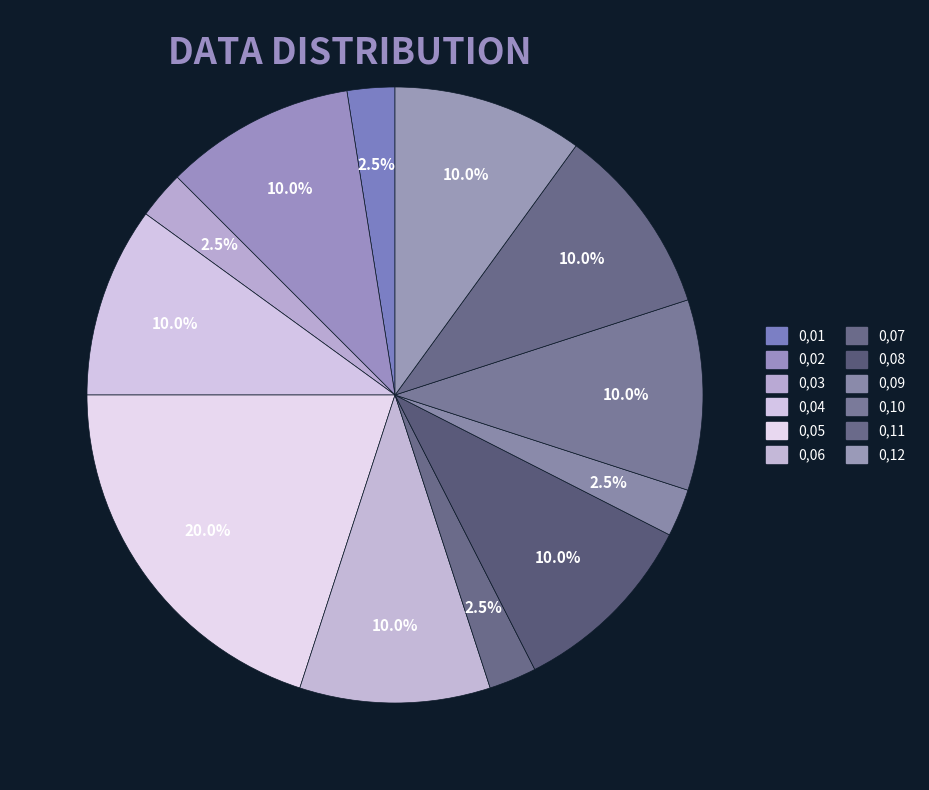

To the nearest percent, what is the combined percentage of 0,12 and 0,09?

12%